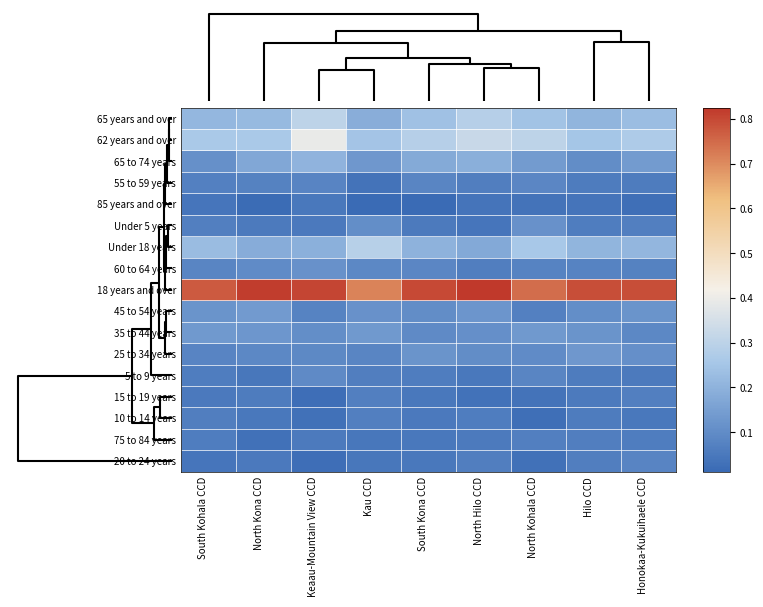

Reading left to right, transcribe all the data shown in this chart.

20 to 24 years: South Kohala CCD=0.0	North Kona CCD=0.1	Keaau-Mountain View CCD=0.0	Kau CCD=0.0	South Kona CCD=0.1	North Hilo CCD=0.1	North Kohala CCD=0.0	Hilo CCD=0.1	Honokaa-Kukuihaele CCD=0.1
75 to 84 years: South Kohala CCD=0.1	North Kona CCD=0.0	Keaau-Mountain View CCD=0.1	Kau CCD=0.0	South Kona CCD=0.0	North Hilo CCD=0.1	North Kohala CCD=0.1	Hilo CCD=0.1	Honokaa-Kukuihaele CCD=0.1
10 to 14 years: South Kohala CCD=0.1	North Kona CCD=0.0	Keaau-Mountain View CCD=0.0	Kau CCD=0.1	South Kona CCD=0.1	North Hilo CCD=0.1	North Kohala CCD=0.0	Hilo CCD=0.1	Honokaa-Kukuihaele CCD=0.1
15 to 19 years: South Kohala CCD=0.1	North Kona CCD=0.1	Keaau-Mountain View CCD=0.0	Kau CCD=0.1	South Kona CCD=0.0	North Hilo CCD=0.0	North Kohala CCD=0.0	Hilo CCD=0.1	Honokaa-Kukuihaele CCD=0.1
5 to 9 years: South Kohala CCD=0.1	North Kona CCD=0.0	Keaau-Mountain View CCD=0.1	Kau CCD=0.1	South Kona CCD=0.1	North Hilo CCD=0.1	North Kohala CCD=0.1	Hilo CCD=0.1	Honokaa-Kukuihaele CCD=0.1
25 to 34 years: South Kohala CCD=0.1	North Kona CCD=0.1	Keaau-Mountain View CCD=0.1	Kau CCD=0.1	South Kona CCD=0.1	North Hilo CCD=0.1	North Kohala CCD=0.1	Hilo CCD=0.1	Honokaa-Kukuihaele CCD=0.1
35 to 44 years: South Kohala CCD=0.1	North Kona CCD=0.1	Keaau-Mountain View CCD=0.1	Kau CCD=0.1	South Kona CCD=0.1	North Hilo CCD=0.1	North Kohala CCD=0.1	Hilo CCD=0.1	Honokaa-Kukuihaele CCD=0.1
45 to 54 years: South Kohala CCD=0.1	North Kona CCD=0.1	Keaau-Mountain View CCD=0.1	Kau CCD=0.1	South Kona CCD=0.1	North Hilo CCD=0.1	North Kohala CCD=0.1	Hilo CCD=0.1	Honokaa-Kukuihaele CCD=0.1
18 years and over: South Kohala CCD=0.8	North Kona CCD=0.8	Keaau-Mountain View CCD=0.8	Kau CCD=0.7	South Kona CCD=0.8	North Hilo CCD=0.8	North Kohala CCD=0.7	Hilo CCD=0.8	Honokaa-Kukuihaele CCD=0.8
60 to 64 years: South Kohala CCD=0.1	North Kona CCD=0.1	Keaau-Mountain View CCD=0.1	Kau CCD=0.1	South Kona CCD=0.1	North Hilo CCD=0.1	North Kohala CCD=0.1	Hilo CCD=0.1	Honokaa-Kukuihaele CCD=0.1
Under 18 years: South Kohala CCD=0.2	North Kona CCD=0.2	Keaau-Mountain View CCD=0.2	Kau CCD=0.3	South Kona CCD=0.2	North Hilo CCD=0.2	North Kohala CCD=0.3	Hilo CCD=0.2	Honokaa-Kukuihaele CCD=0.2
Under 5 years: South Kohala CCD=0.1	North Kona CCD=0.1	Keaau-Mountain View CCD=0.1	Kau CCD=0.1	South Kona CCD=0.1	North Hilo CCD=0.0	North Kohala CCD=0.1	Hilo CCD=0.1	Honokaa-Kukuihaele CCD=0.1
85 years and over: South Kohala CCD=0.0	North Kona CCD=0.0	Keaau-Mountain View CCD=0.0	Kau CCD=0.0	South Kona CCD=0.0	North Hilo CCD=0.0	North Kohala CCD=0.0	Hilo CCD=0.0	Honokaa-Kukuihaele CCD=0.0
55 to 59 years: South Kohala CCD=0.1	North Kona CCD=0.1	Keaau-Mountain View CCD=0.1	Kau CCD=0.0	South Kona CCD=0.1	North Hilo CCD=0.1	North Kohala CCD=0.1	Hilo CCD=0.1	Honokaa-Kukuihaele CCD=0.1
65 to 74 years: South Kohala CCD=0.1	North Kona CCD=0.2	Keaau-Mountain View CCD=0.2	Kau CCD=0.1	South Kona CCD=0.2	North Hilo CCD=0.2	North Kohala CCD=0.1	Hilo CCD=0.1	Honokaa-Kukuihaele CCD=0.1
62 years and over: South Kohala CCD=0.3	North Kona CCD=0.3	Keaau-Mountain View CCD=0.4	Kau CCD=0.2	South Kona CCD=0.3	North Hilo CCD=0.3	North Kohala CCD=0.3	Hilo CCD=0.3	Honokaa-Kukuihaele CCD=0.3
65 years and over: South Kohala CCD=0.2	North Kona CCD=0.2	Keaau-Mountain View CCD=0.3	Kau CCD=0.2	South Kona CCD=0.2	North Hilo CCD=0.3	North Kohala CCD=0.2	Hilo CCD=0.2	Honokaa-Kukuihaele CCD=0.2